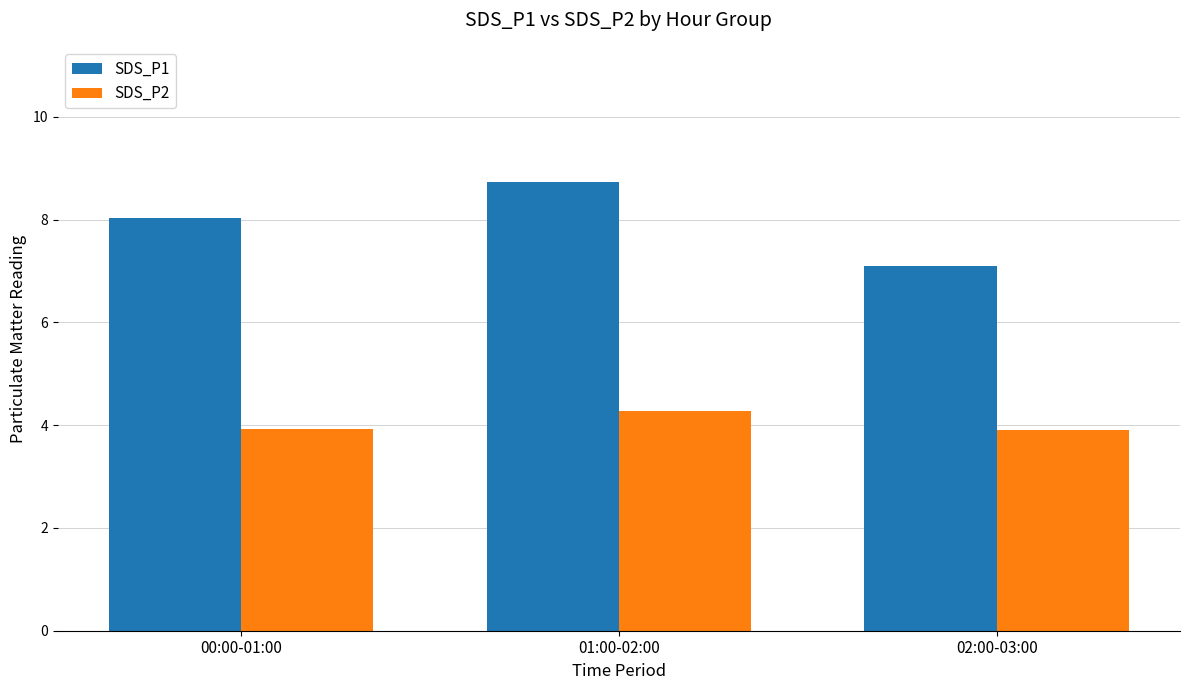

Reading right to left, extract all data points from this chart.

SDS_P1: 02:00-03:00=7.1	01:00-02:00=8.7	00:00-01:00=8.0
SDS_P2: 02:00-03:00=3.9	01:00-02:00=4.3	00:00-01:00=3.9